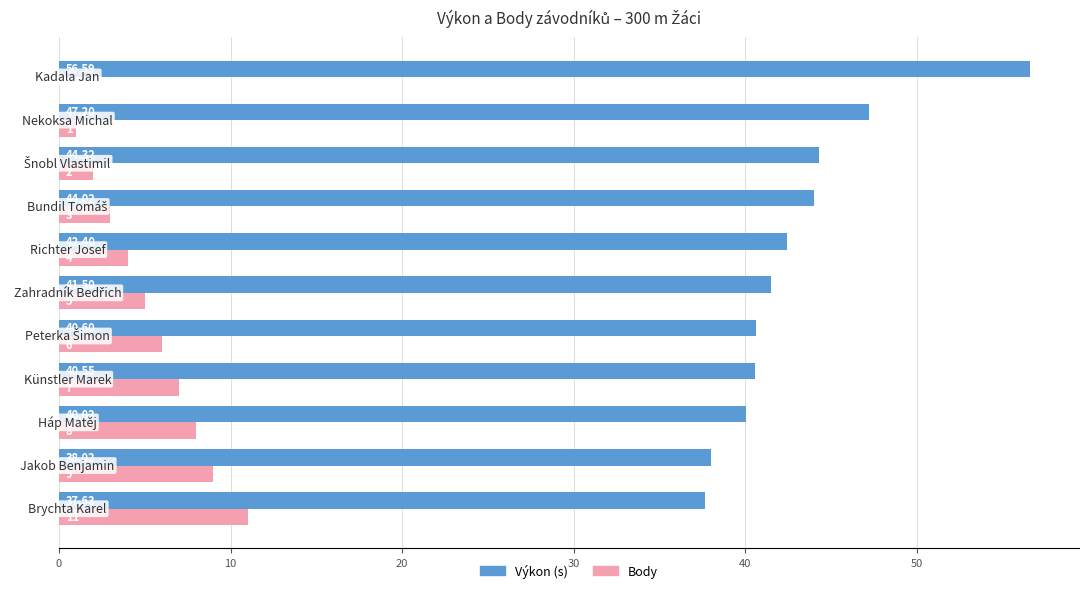

Count the number of data series in this chart.

2